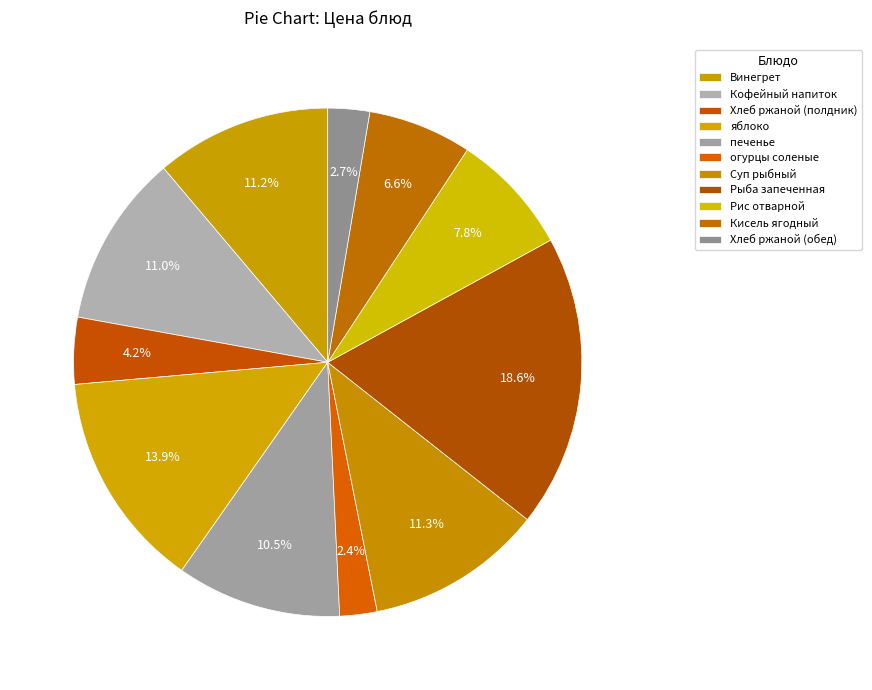

Is there any slice that represents more than half of the pie?

No